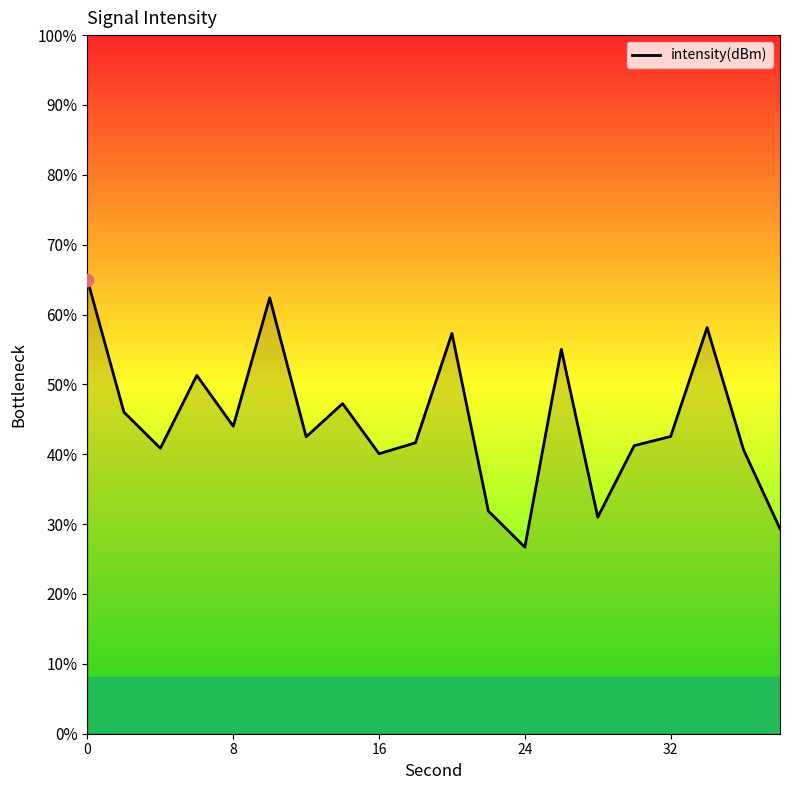

What is the greatest value displayed?

65.0